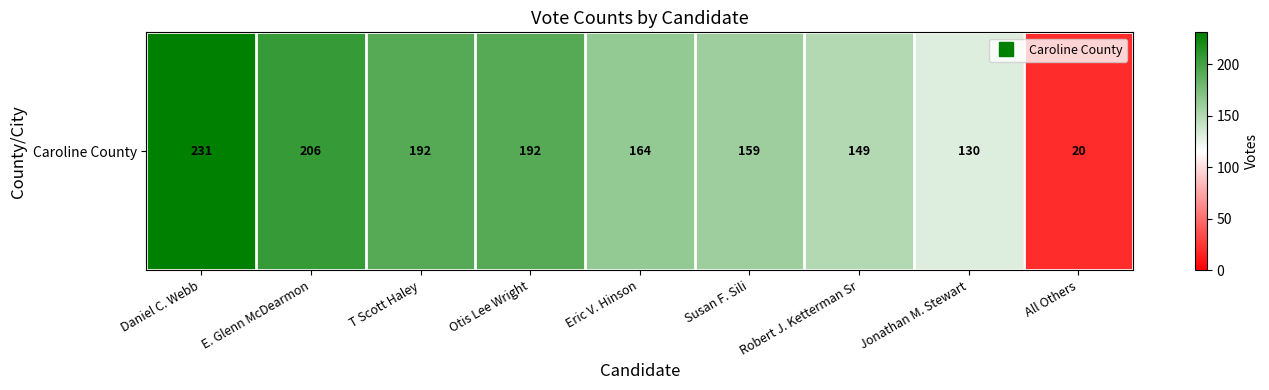

Between T Scott Haley and Susan F. Sili, which is larger?

T Scott Haley